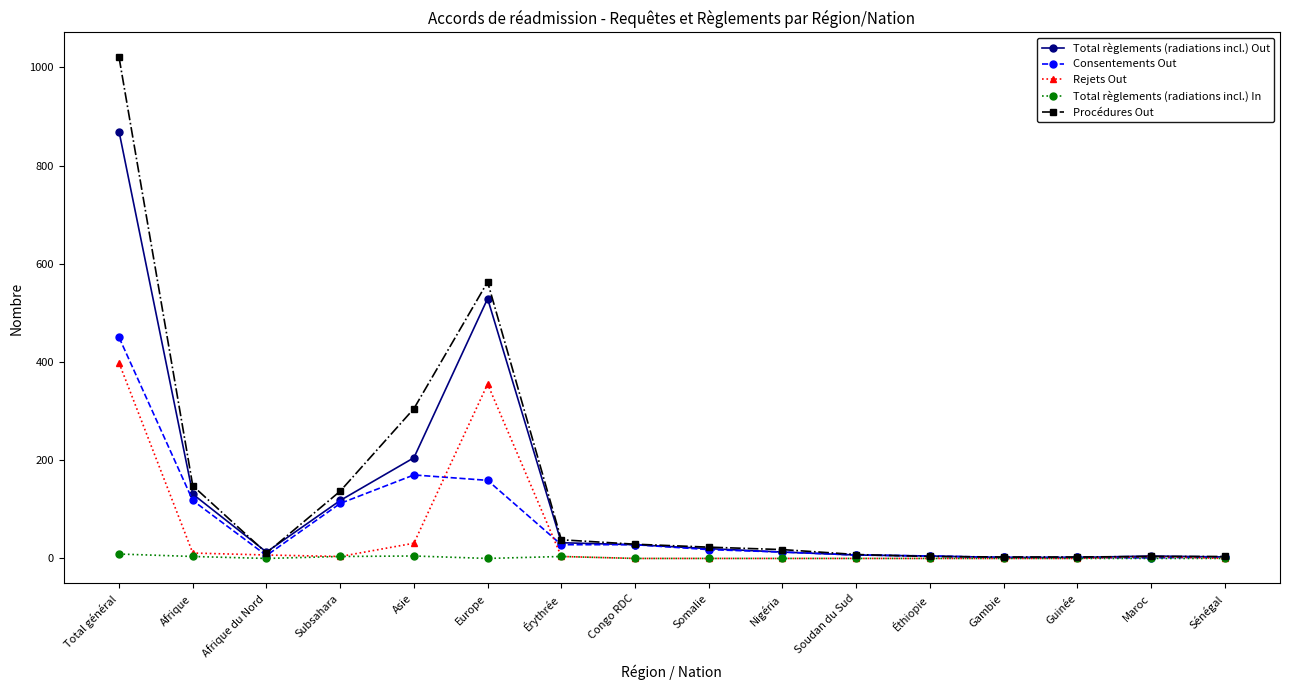

How many data points does each series have?

16